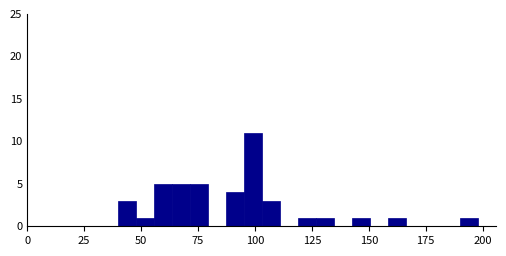

Read against the x-axis, roughly where is the centre of the tallest bar?

100